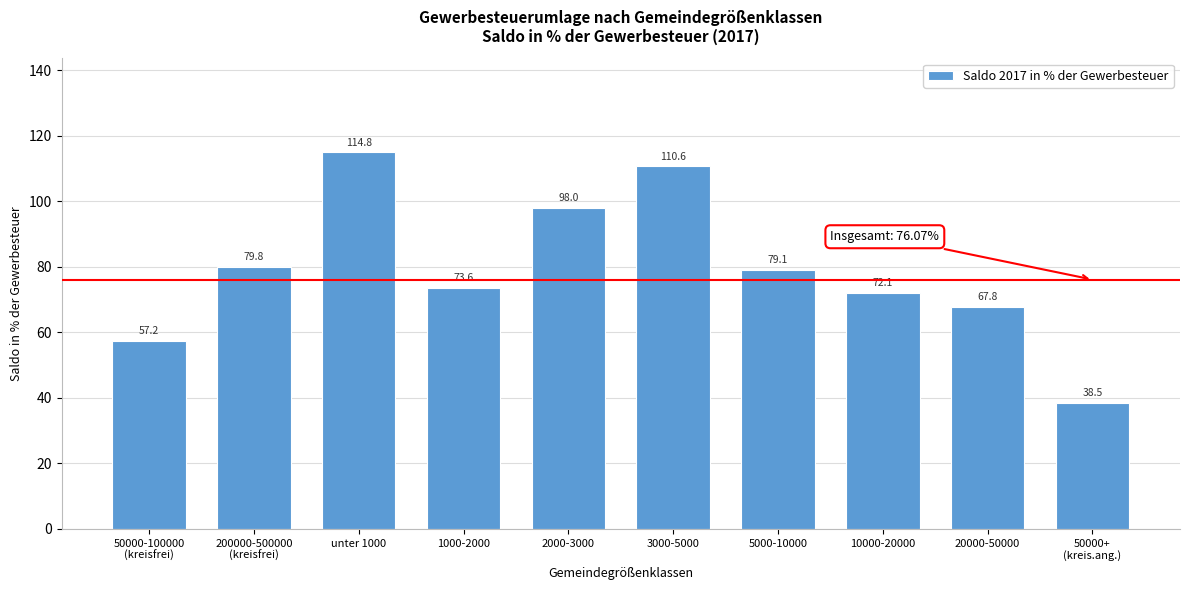

Is it true that the value at unter 1000 is 114.8?

True